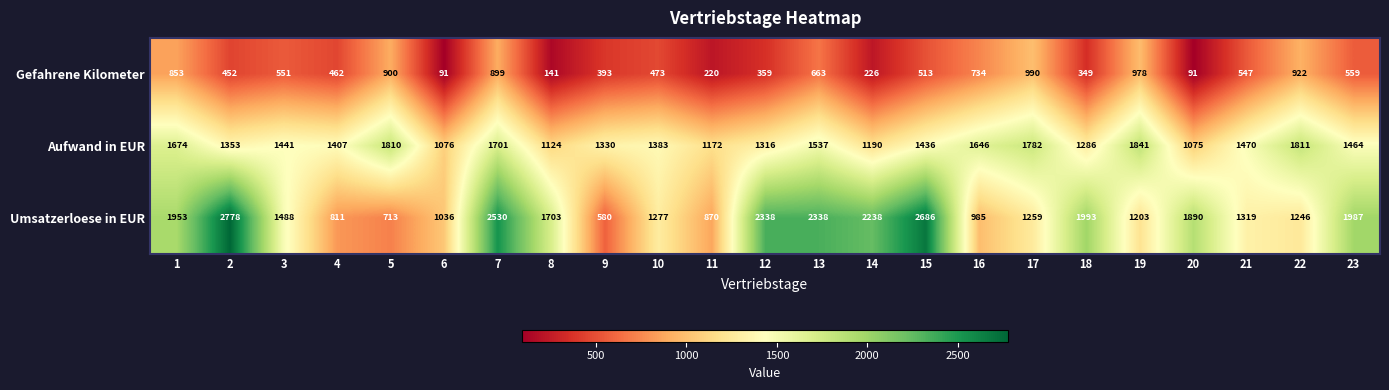

How many distinct data groups are displayed?

3